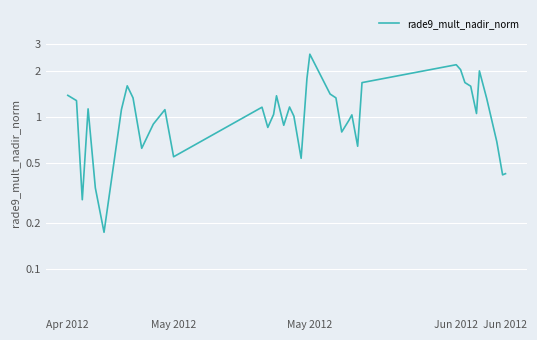

At which label does the data first exceed 1?

Apr 2012